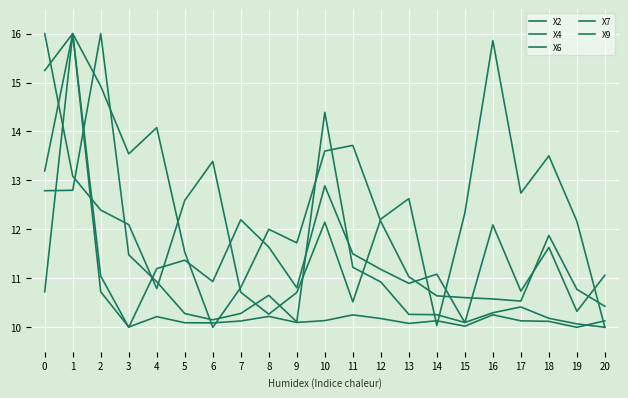

At 16, list the series in order from smallest to largest.

X7, X6, X4, X9, X2